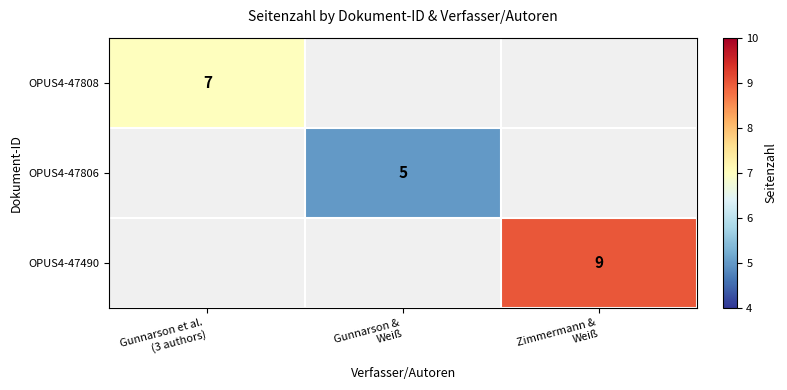

Which series has the widest spread of values?

OPUS4-47808